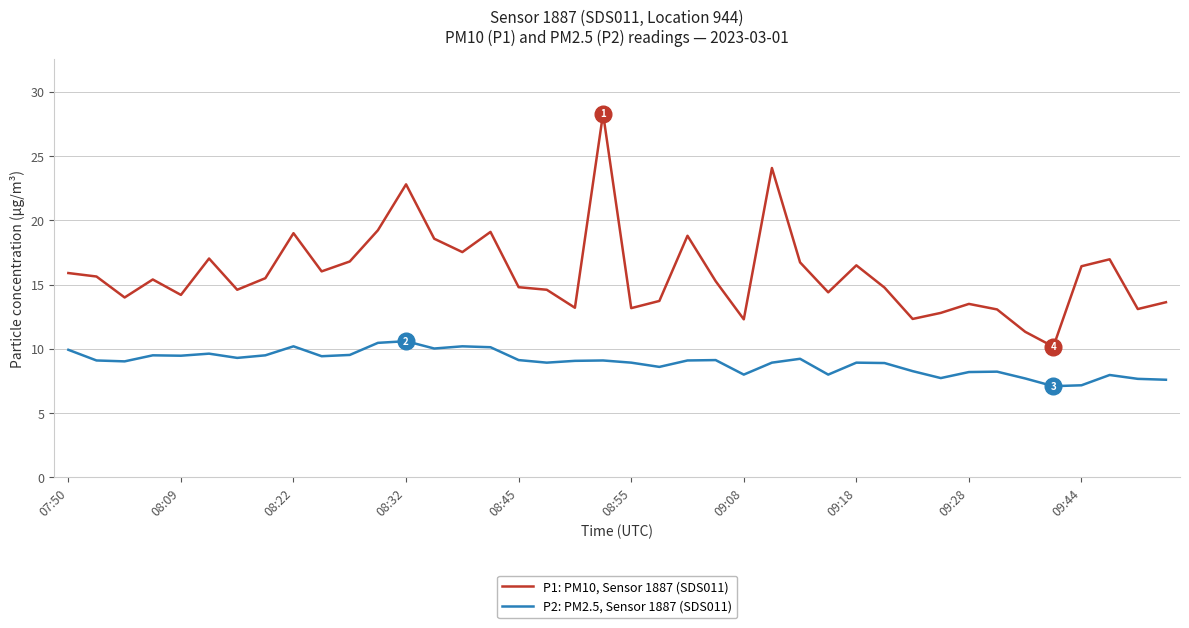

Is this an area chart (filled region under the line)?

No